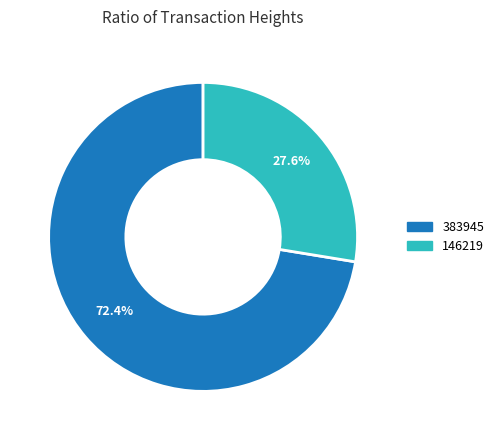

Which slice is the smallest?

146219